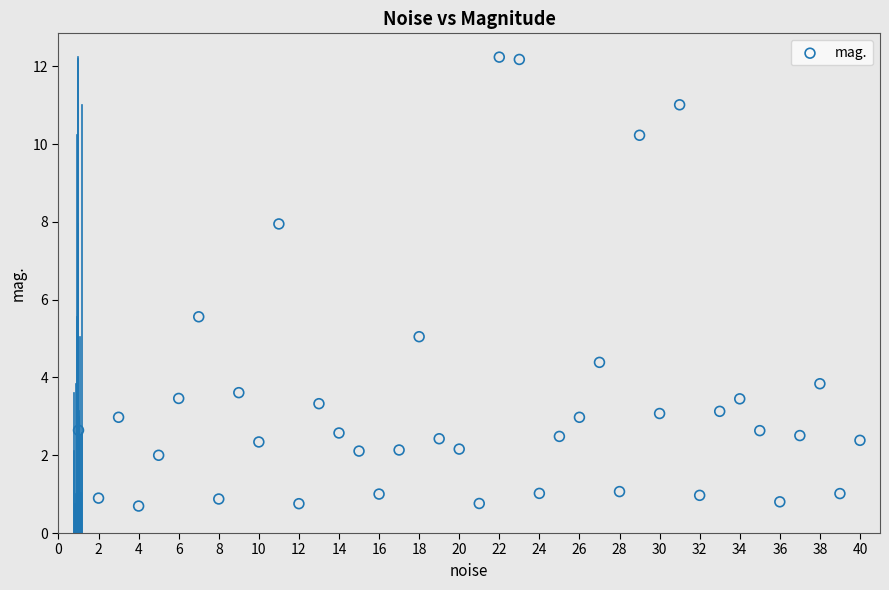

What Y value in the scatter plot is closest to 6?

5.6